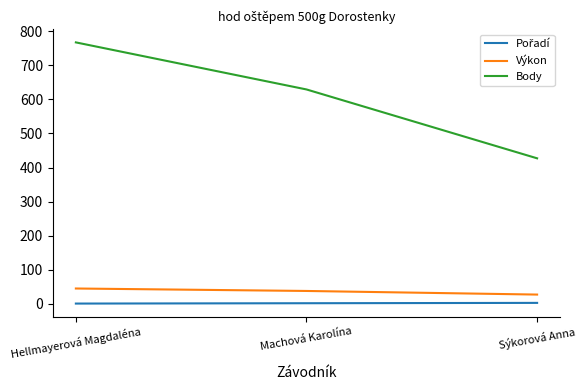

At which category is the sum across all series the highest?

Hellmayerová Magdaléna